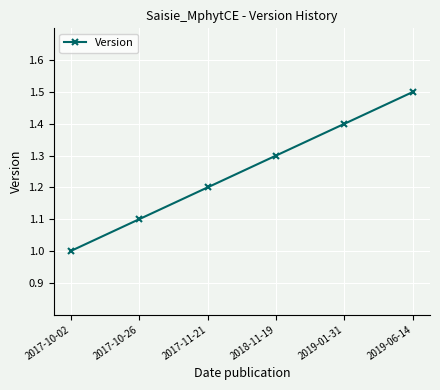

How many distinct data groups are displayed?

1